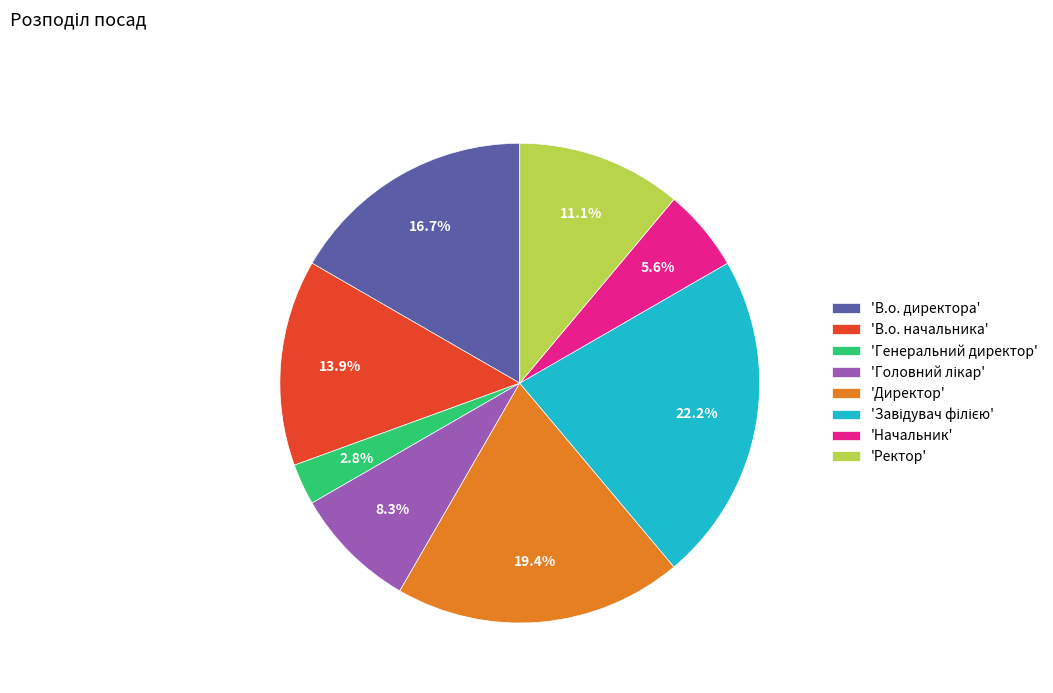

Which category has the smallest portion of the pie?

'Генеральний директор'